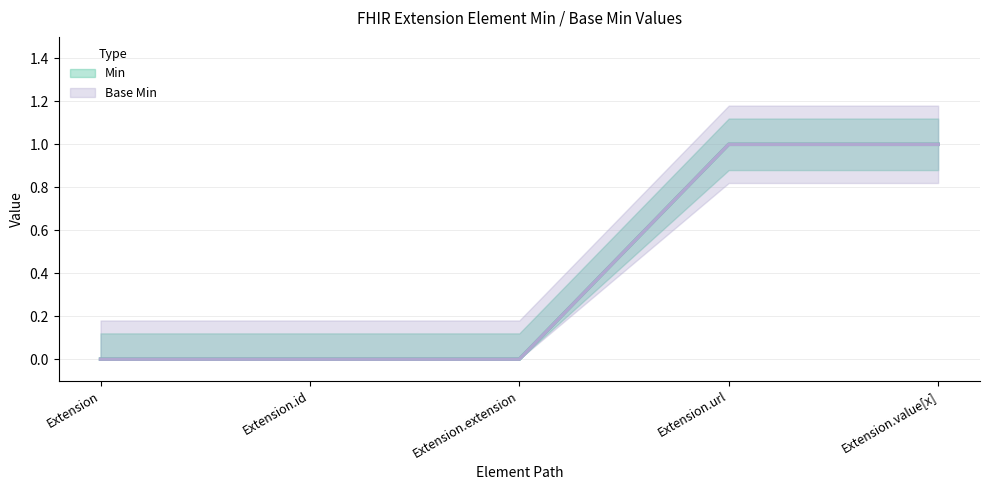

Reading left to right, what are all the values shown in this chart?

Min: 0	0	0	1	1
Base Min: 0	0	0	1	1